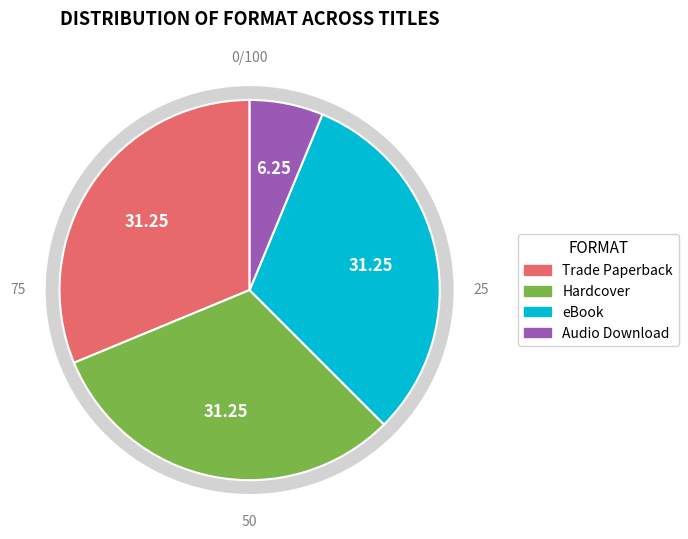

How many slices are in this pie chart?

4